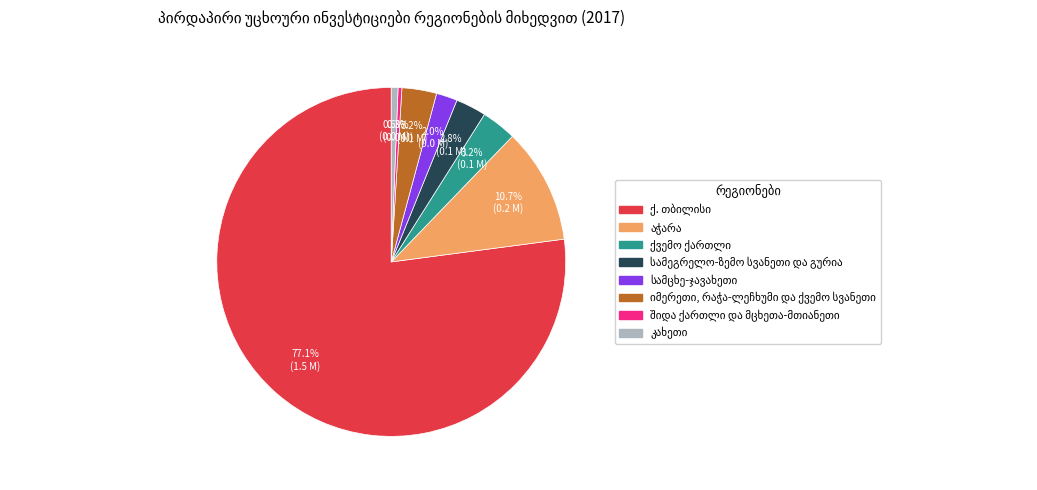

Is there any slice that represents more than half of the pie?

Yes